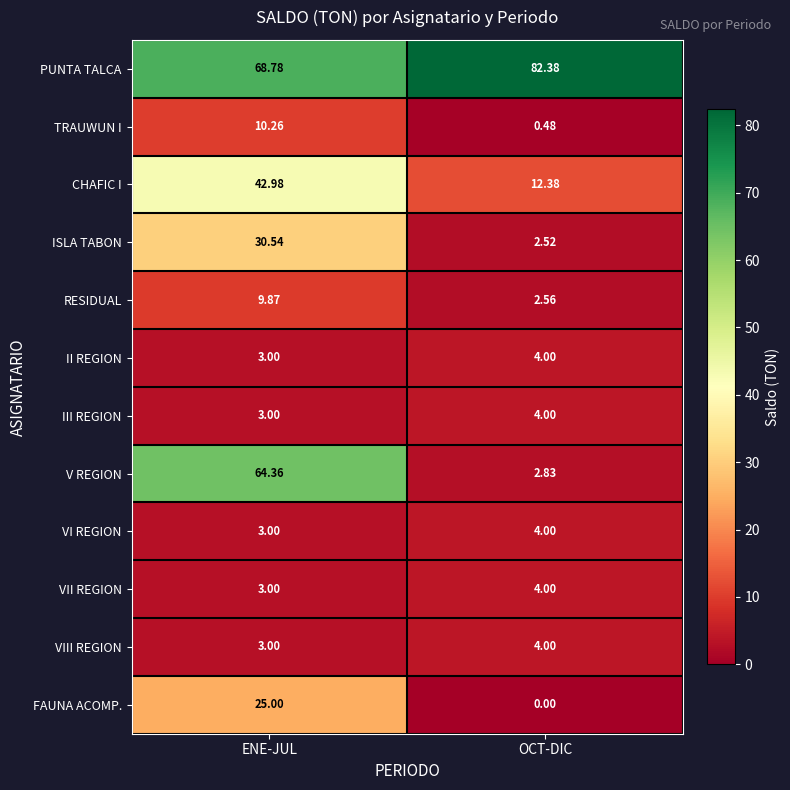

At which category is the sum across all series the highest?

ENE-JUL